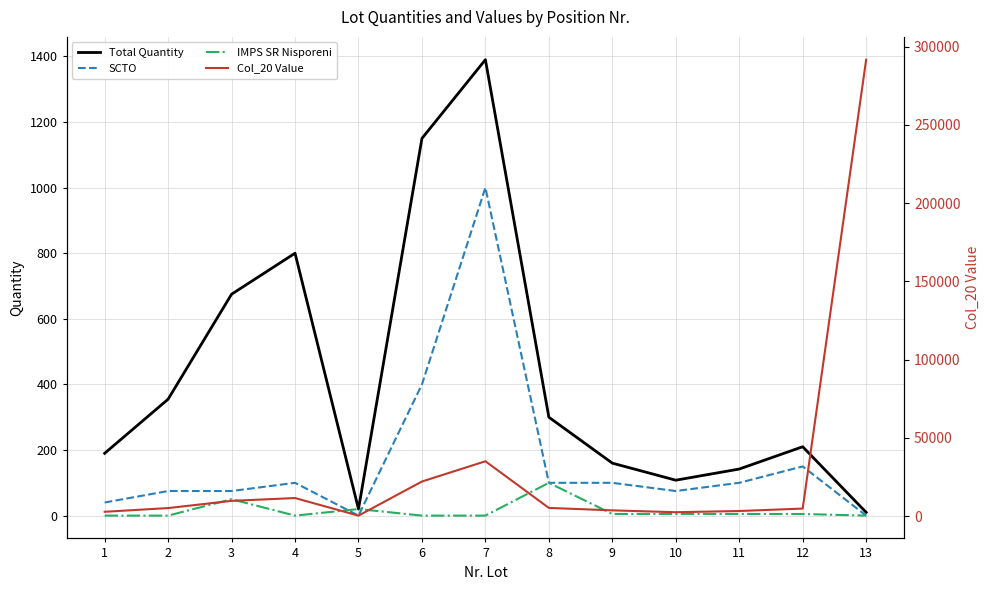

Reading left to right, list all the values displayed in this chart.

Total Quantity: 190.0	355.0	675.0	800.0	20.0	1150.0	1390.0	300.0	160.0	108.0	142.0	210.0	10.0
SCTO: 40.0	75.0	75.0	100.0	0.0	400.0	1000.0	100.0	100.0	75.0	100.0	150.0	0.0
IMPS SR Nisporeni: 0.0	0.0	50.0	0.0	20.0	0.0	0.0	100.0	5.0	5.0	5.0	5.0	0.0
Col_20 Value: 2736.0	5112.0	9720.0	11520.0	288.0	22080.0	35028.0	5220.0	3648.0	2462.4	3237.6	4788.0	291666.0